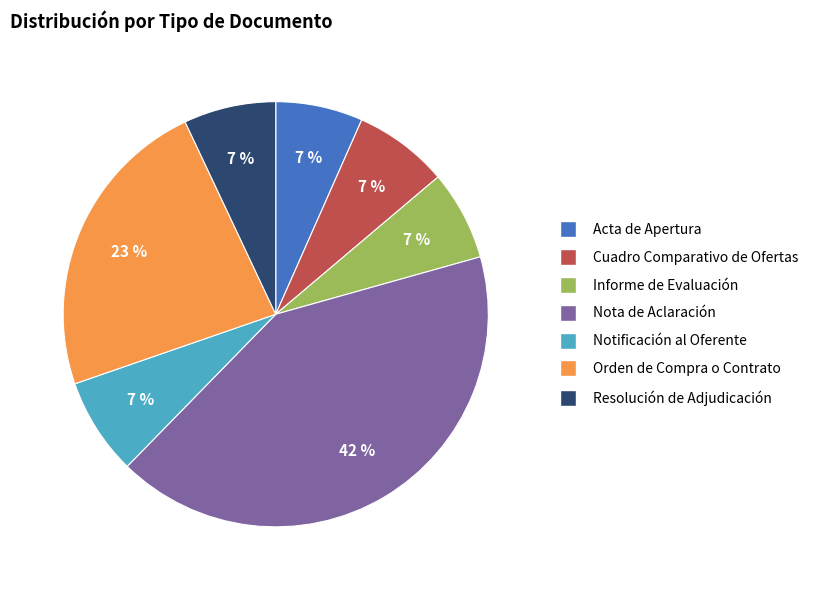

How many slices are in this pie chart?

7